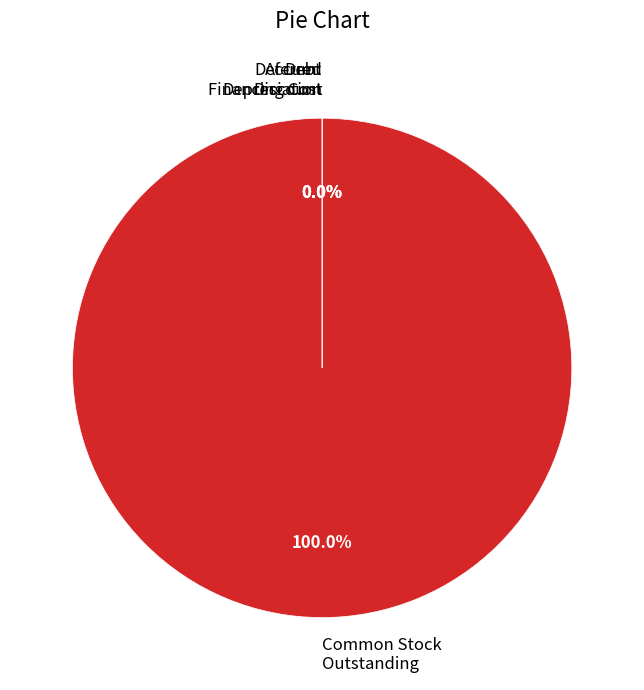

Which slice represents more than half of the pie?

Common Stock Outstanding